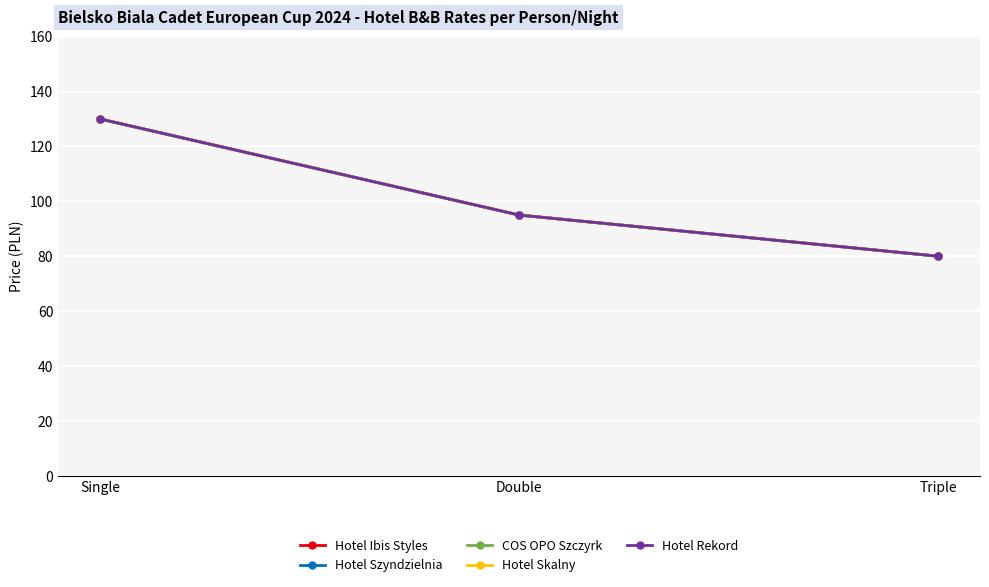

Which category has the lowest value in the Hotel Skalny series?

Triple